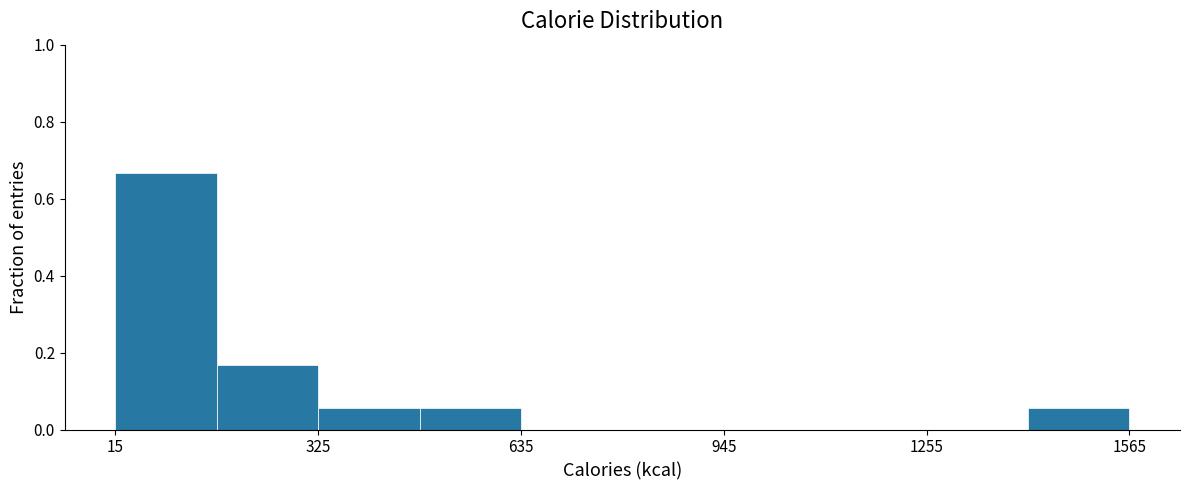

Around what value on the x-axis is the tallest bar? Give the approximate position of its centre, as read against the axis.

100